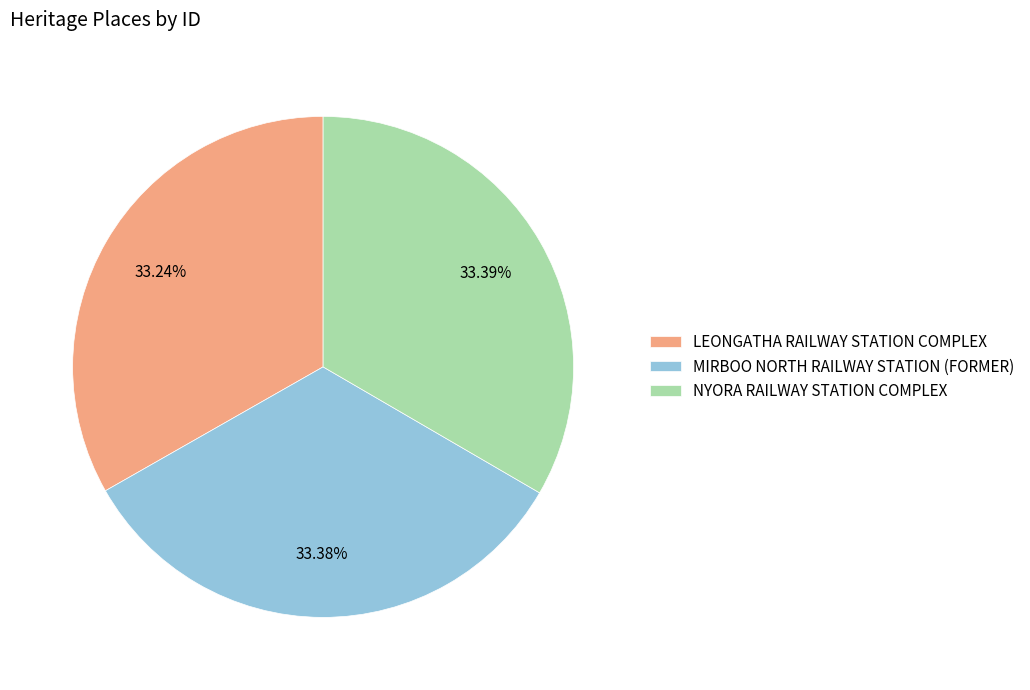

Do NYORA RAILWAY STATION COMPLEX and LEONGATHA RAILWAY STATION COMPLEX together represent more than half of the pie?

Yes